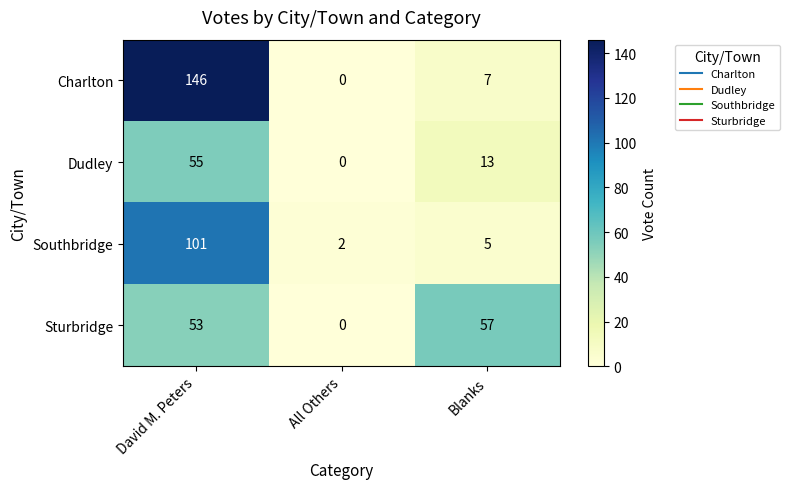

Between All Others and Blanks, which series saw the biggest shift?

Sturbridge